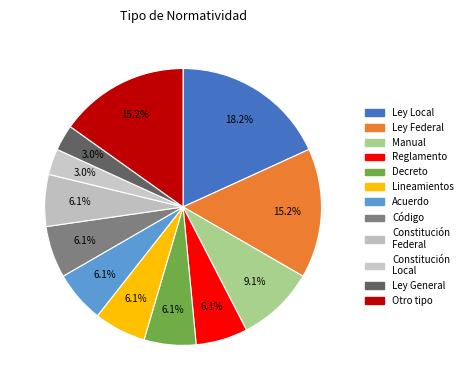

How many segments does this pie chart have?

12